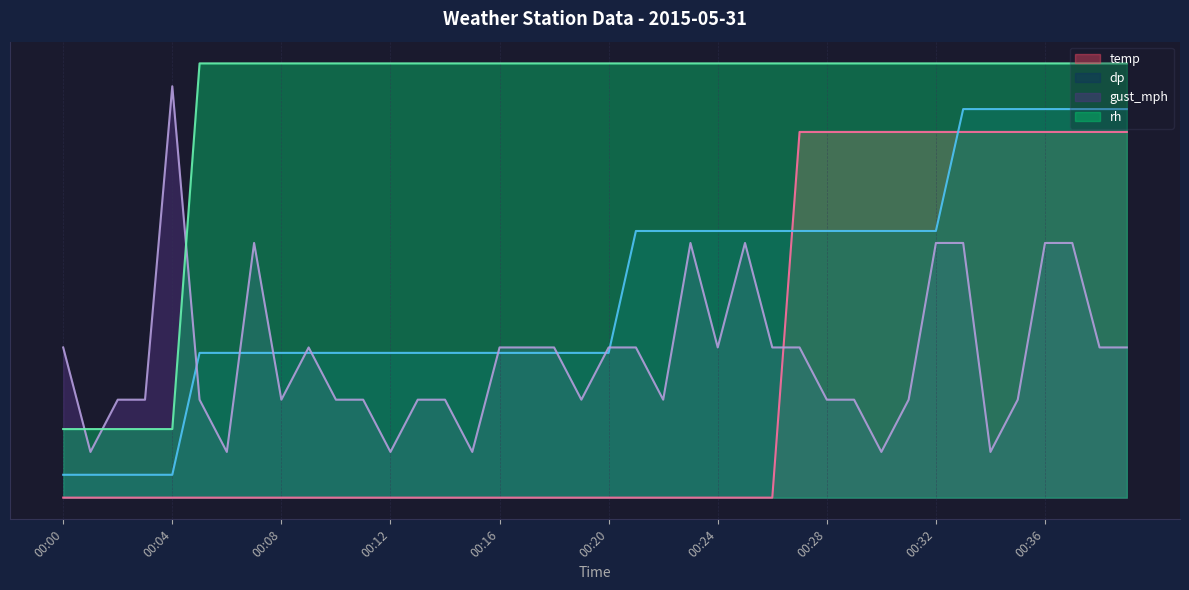

Which series has the largest total across all categories?

rh